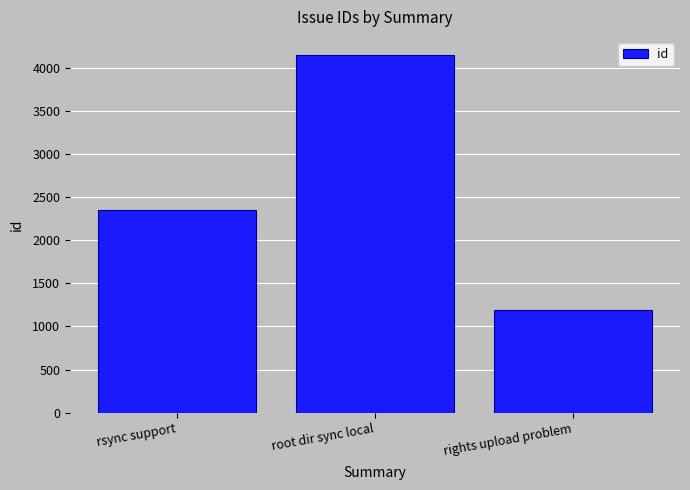

What is the change in value from rsync support to root dir sync local?

+1798